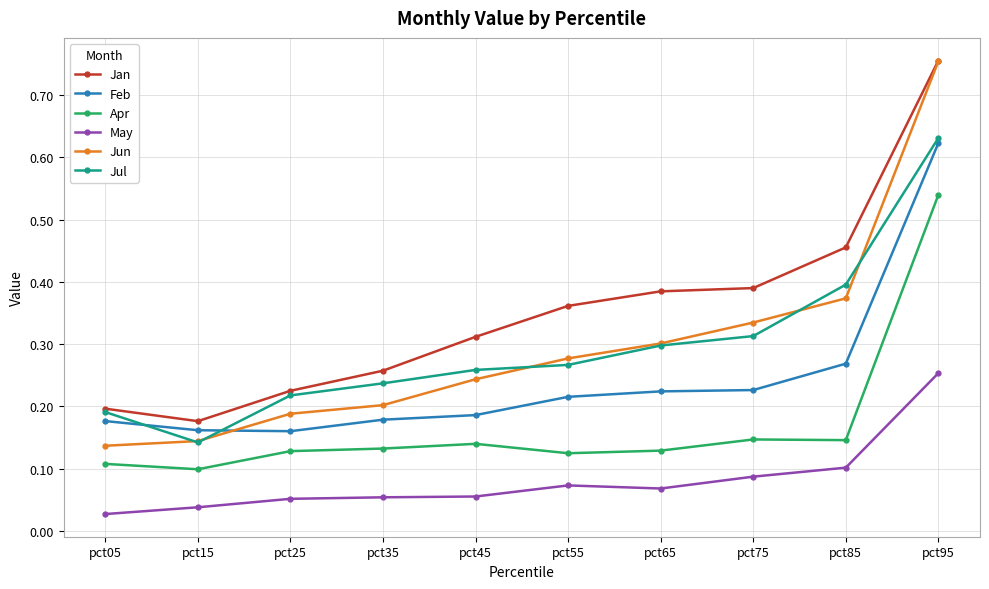

How many categories are shown in the chart?

10